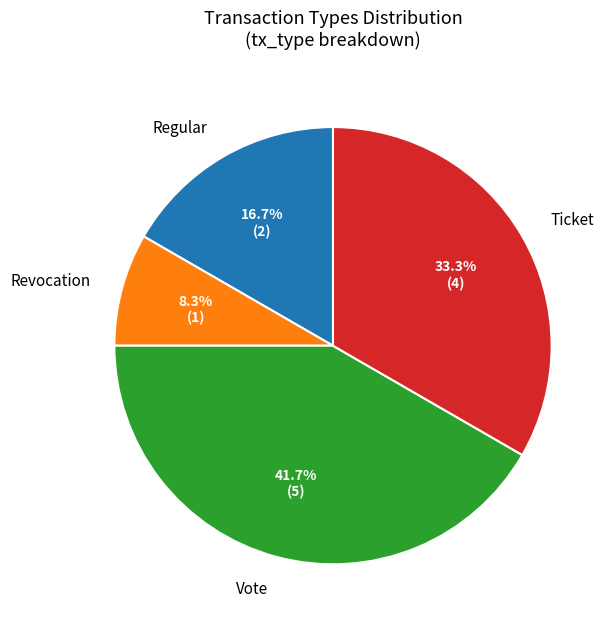

Combined, do Ticket and Vote account for over 50%?

Yes